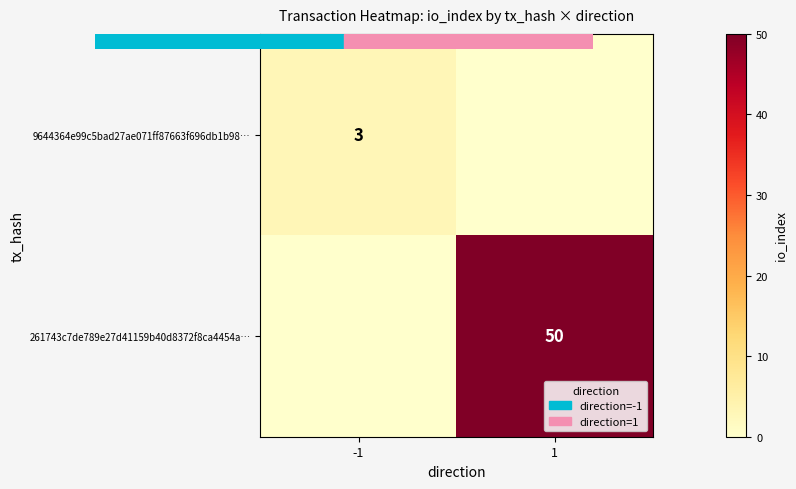

How many data points does each series have?

2